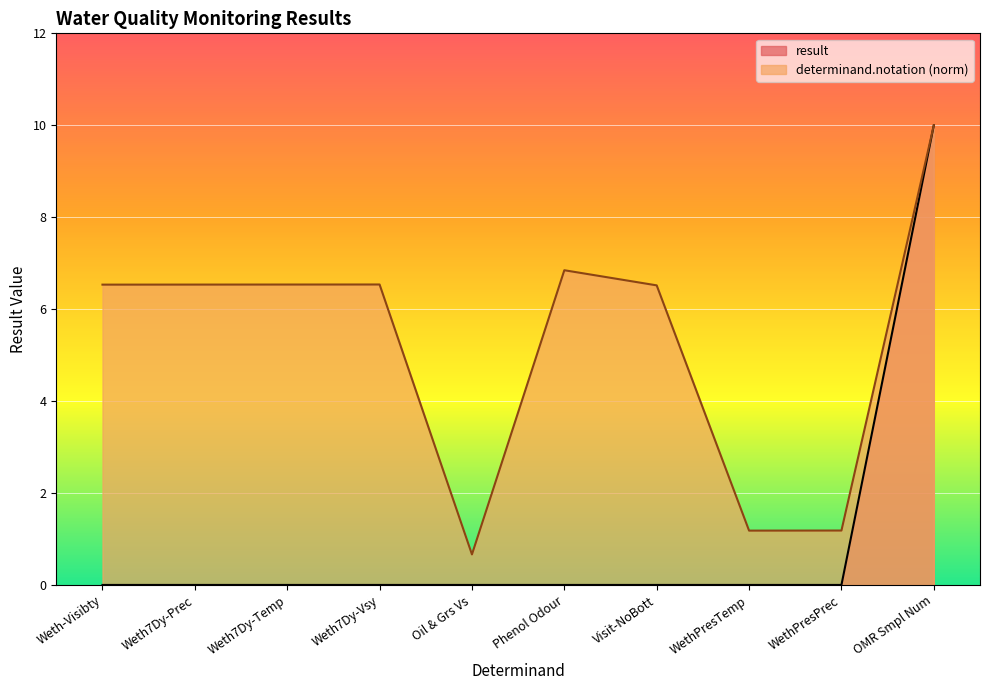

Is it true that determinand.notation equals 11.9 at Phenol Odour?

False